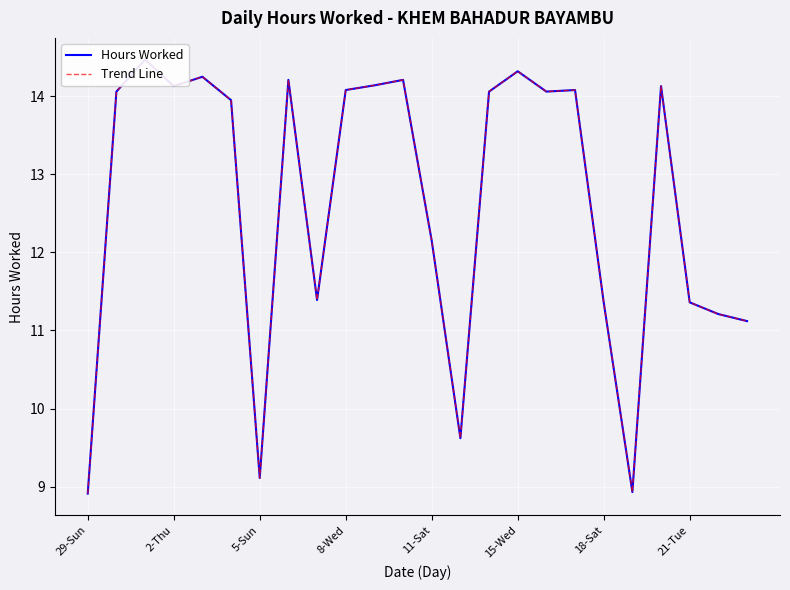

Reading left to right, transcribe all the data shown in this chart.

Hours Worked: 8.9	14.1	14.5	14.1	14.2	13.9	9.1	14.2	11.4	14.1	14.1	14.2	12.2	9.6	14.1	14.3	14.1	14.1	11.4	8.9	14.1	11.4	11.2	11.1
Trend Line: 8.9	14.1	14.5	14.1	14.2	13.9	9.1	14.2	11.4	14.1	14.1	14.2	12.2	9.6	14.1	14.3	14.1	14.1	11.4	8.9	14.1	11.4	11.2	11.1